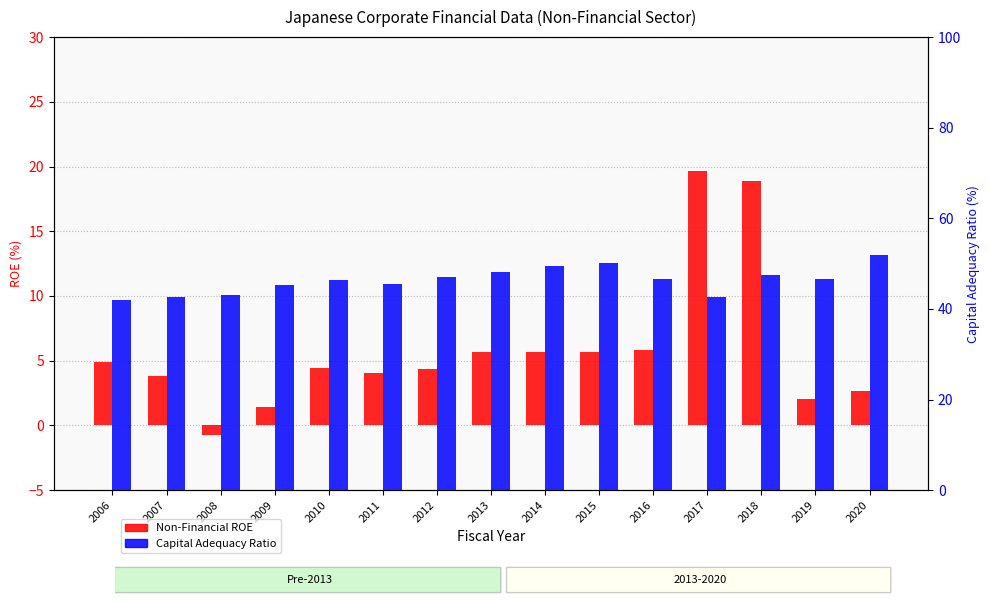

What is the greatest value displayed?

52.0